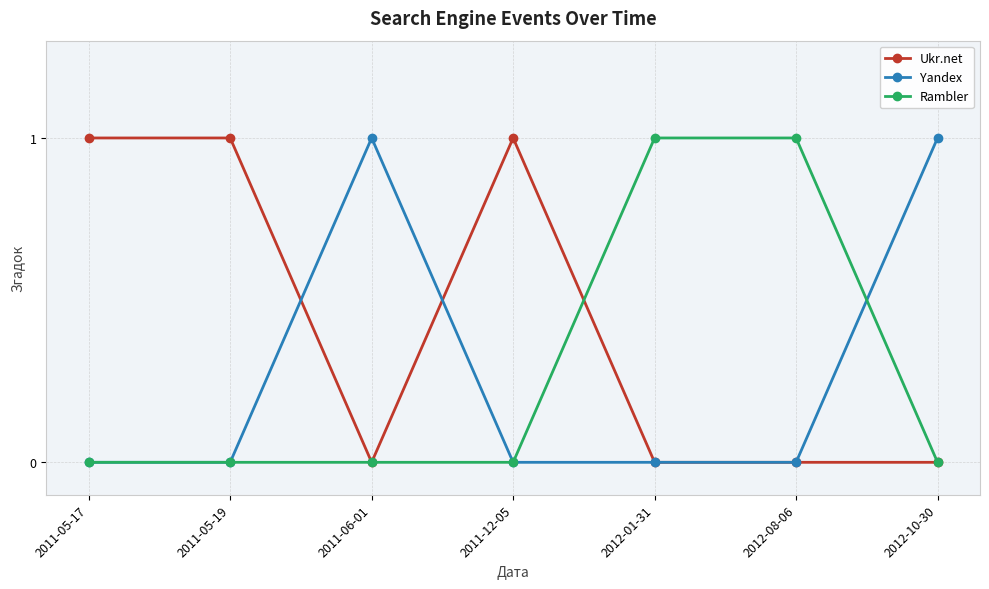

Count the number of categories in the chart.

7